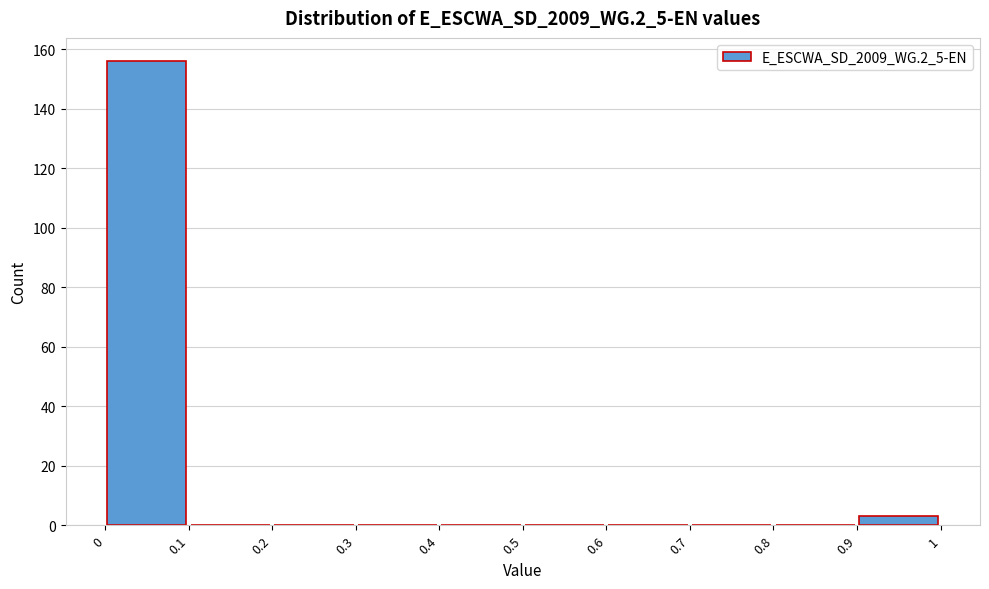

Reading left to right, transcribe this chart: for each bar, give the range it covers on the x-axis and its height. The values are not printed on the chart, so give them approximately, as read against the axis.

0 to 0.1: 156
0.1 to 0.2: 0
0.2 to 0.3: 0
0.3 to 0.4: 0
0.4 to 0.5: 0
0.5 to 0.6: 0
0.6 to 0.7: 0
0.7 to 0.8: 0
0.8 to 0.9: 0
0.9 to 1: 4